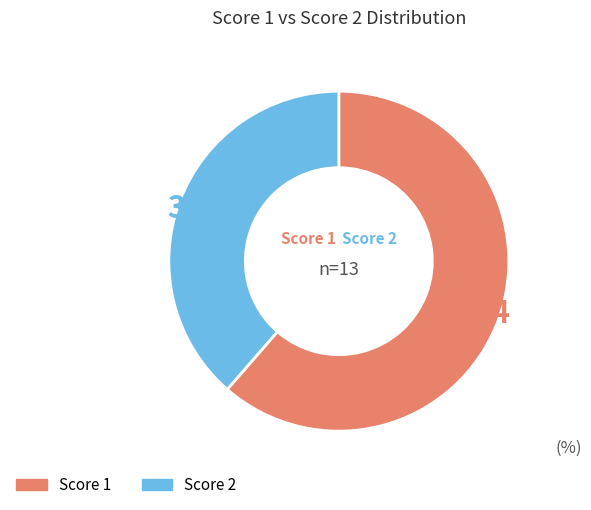

Do Score 2 and Score 1 together represent more than half of the pie?

Yes